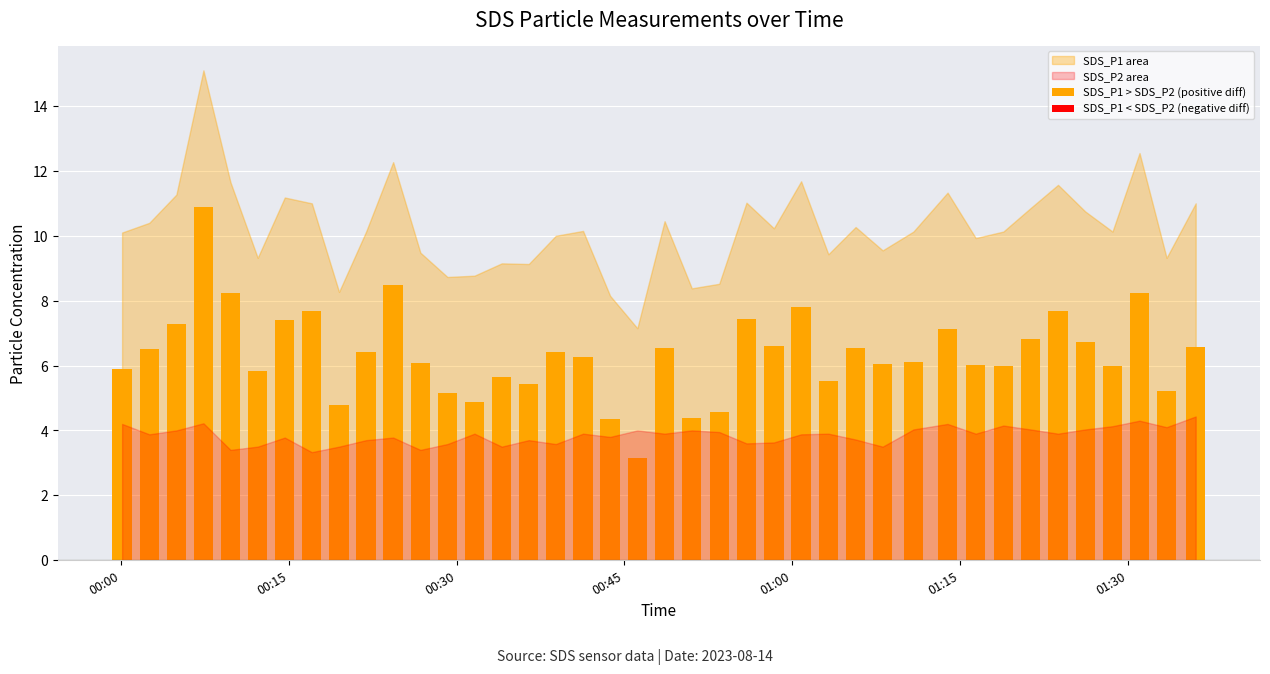

What is the value of the 20th bar from the left?

3.2